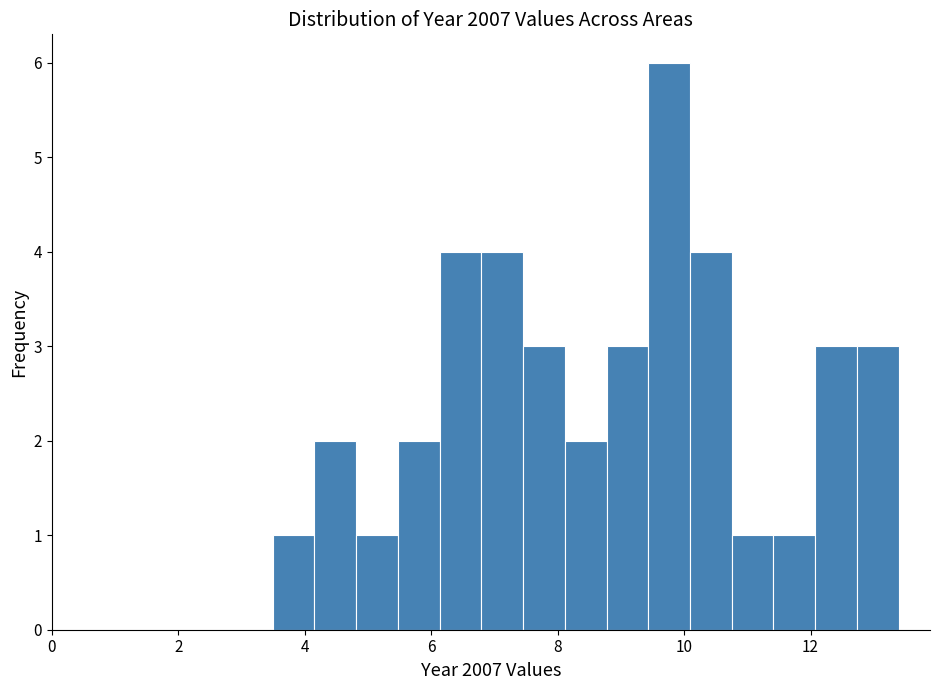

Around what value on the x-axis is the tallest bar? Give the approximate position of its centre, as read against the axis.

9.8